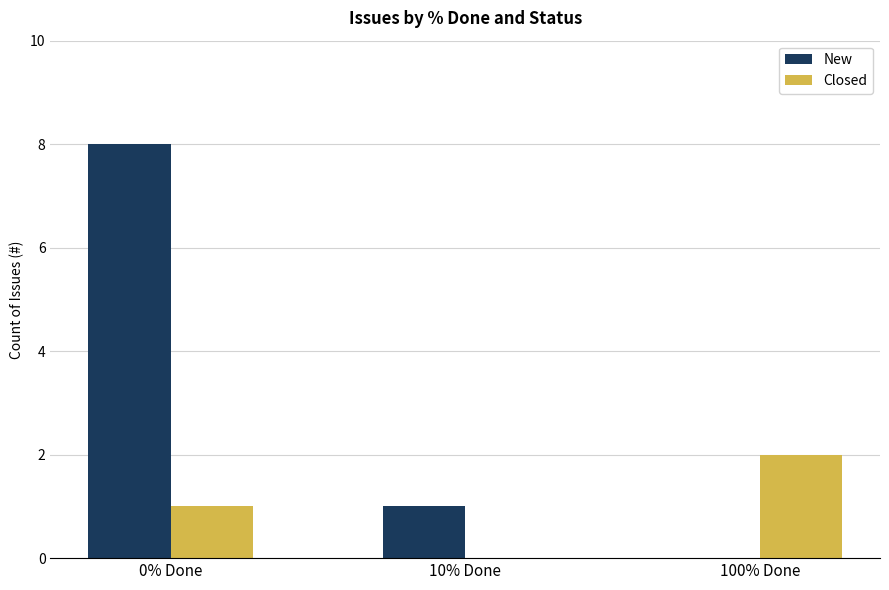

What is the sum of the Closed values at 100% Done and 0% Done?

3